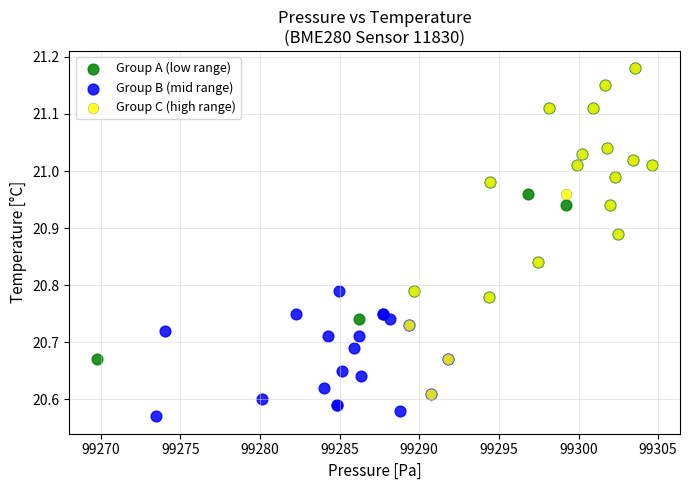

Which series reaches the minimum Y coordinate?

Group B (mid range)